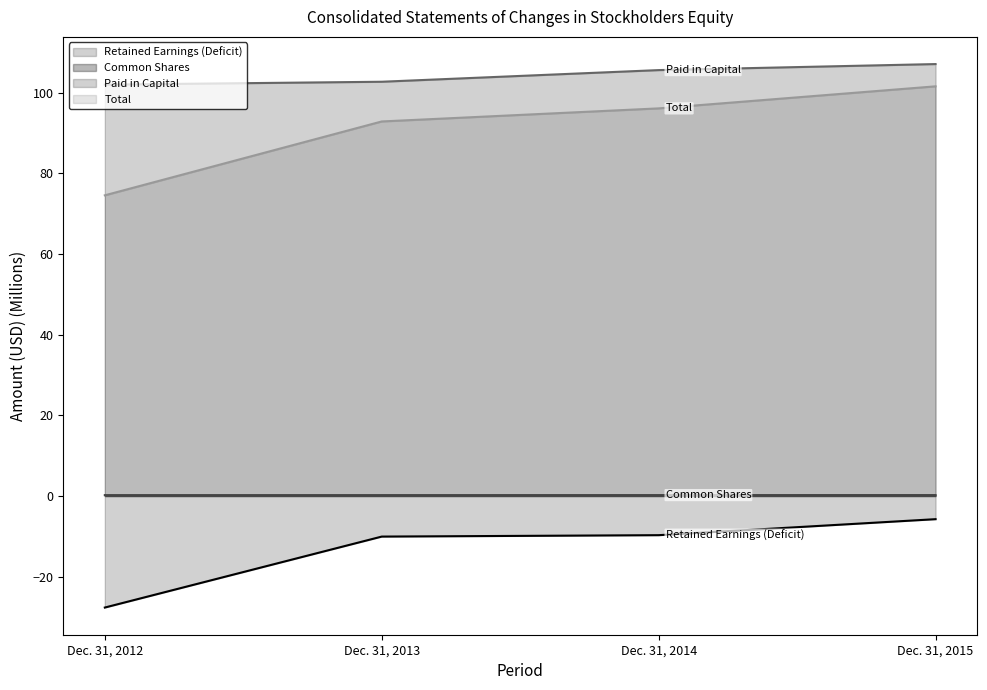

Where is Retained Earnings (Deficit) nearest to the value -16?

Dec. 31, 2013